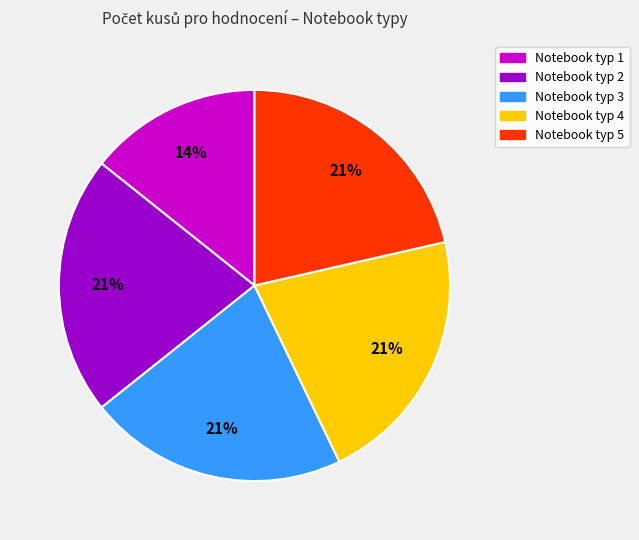

Is there a majority slice in this chart?

No